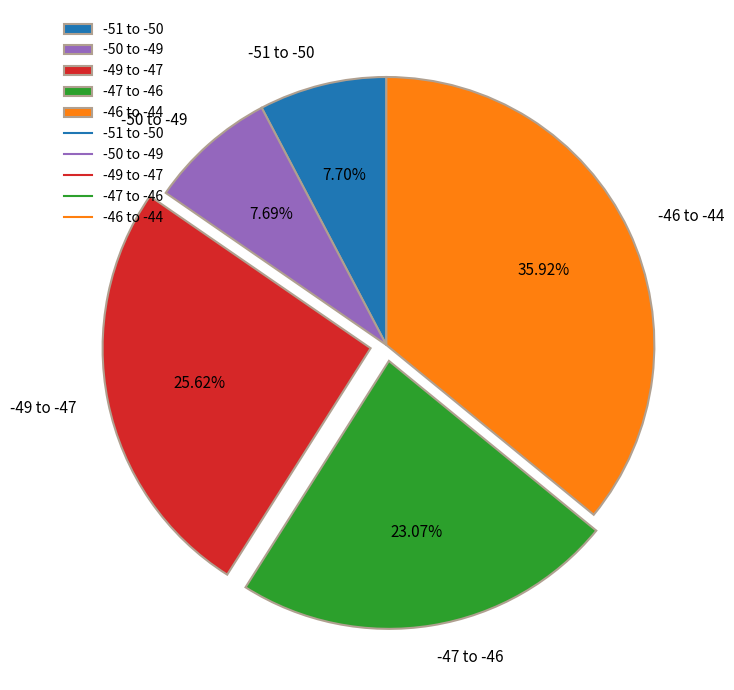

Is the sum of -46 to -44 and -49 to -47 greater than half?

Yes